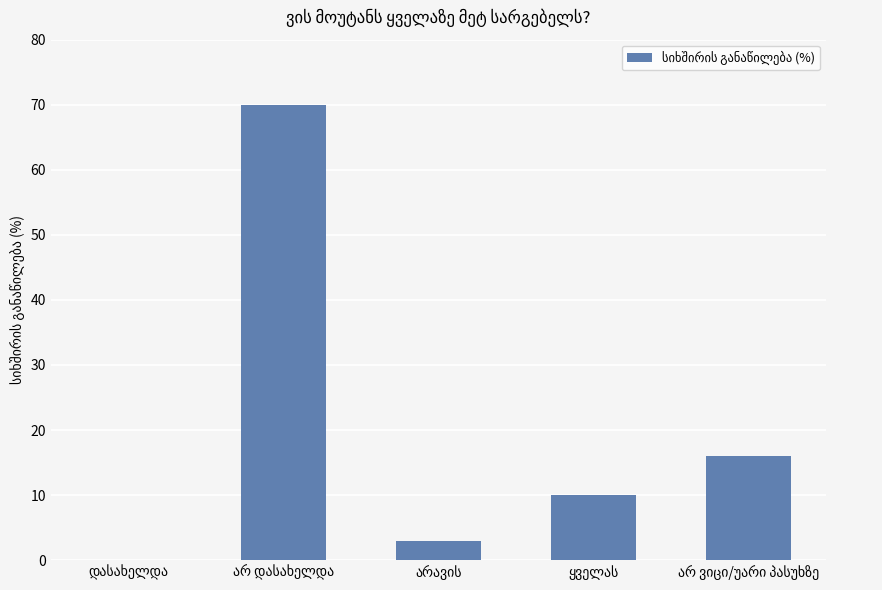

What is the maximum value shown in the chart?

70